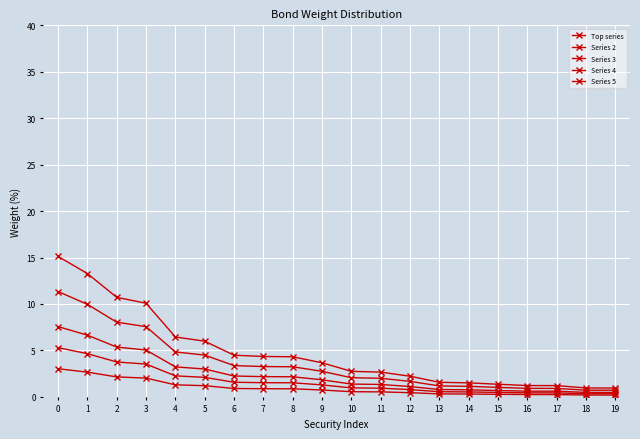

Is it true that Series 3 equals 1.1 at 12?

True